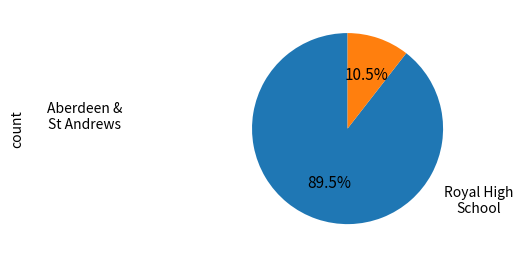

Is there any slice that represents more than half of the pie?

Yes